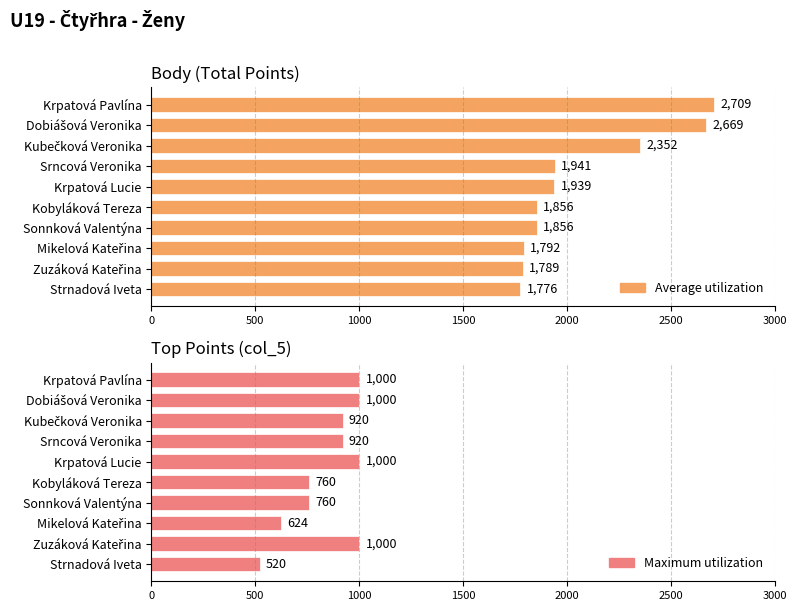

What is the difference between the maximum and minimum values in the Average utilization series?

933